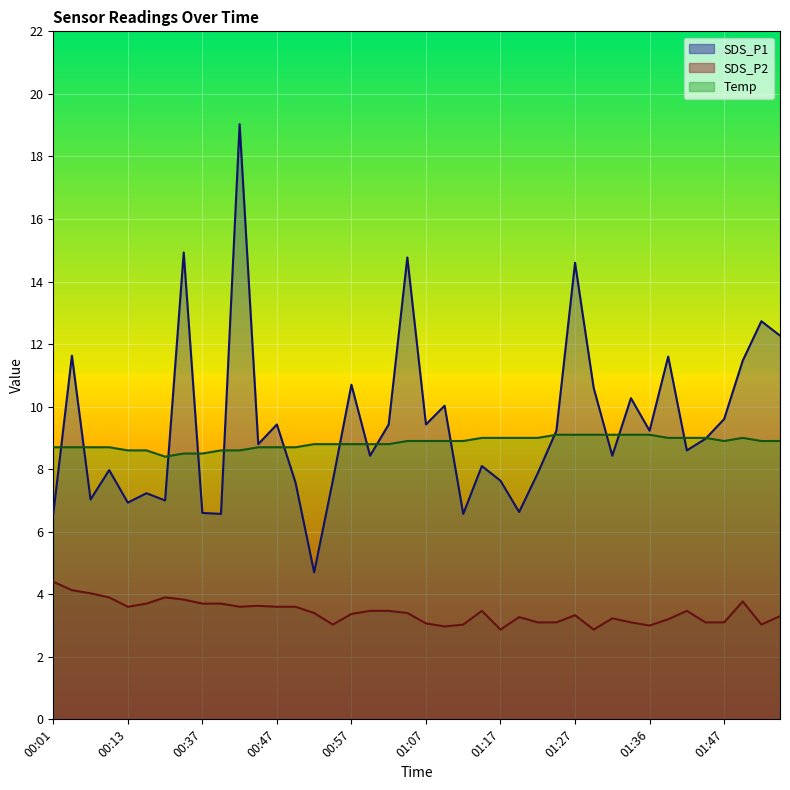

How many categories are shown in the chart?

40